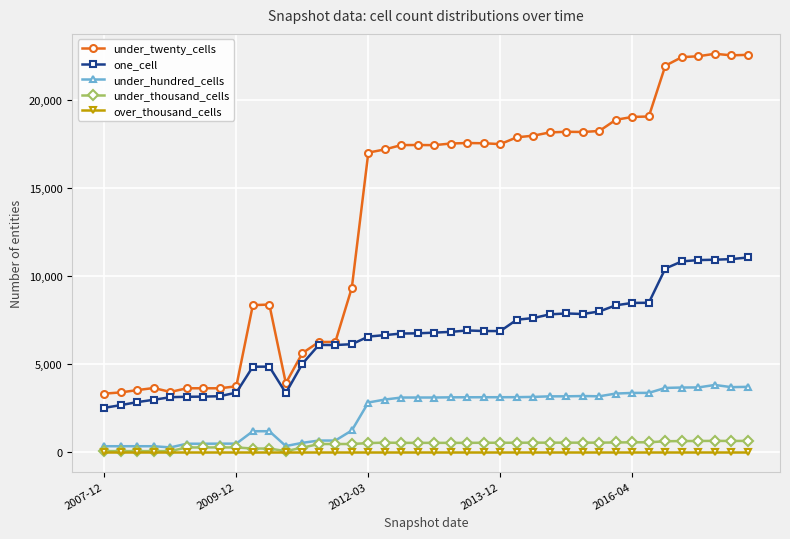

Which series has the largest total across all categories?

under_twenty_cells